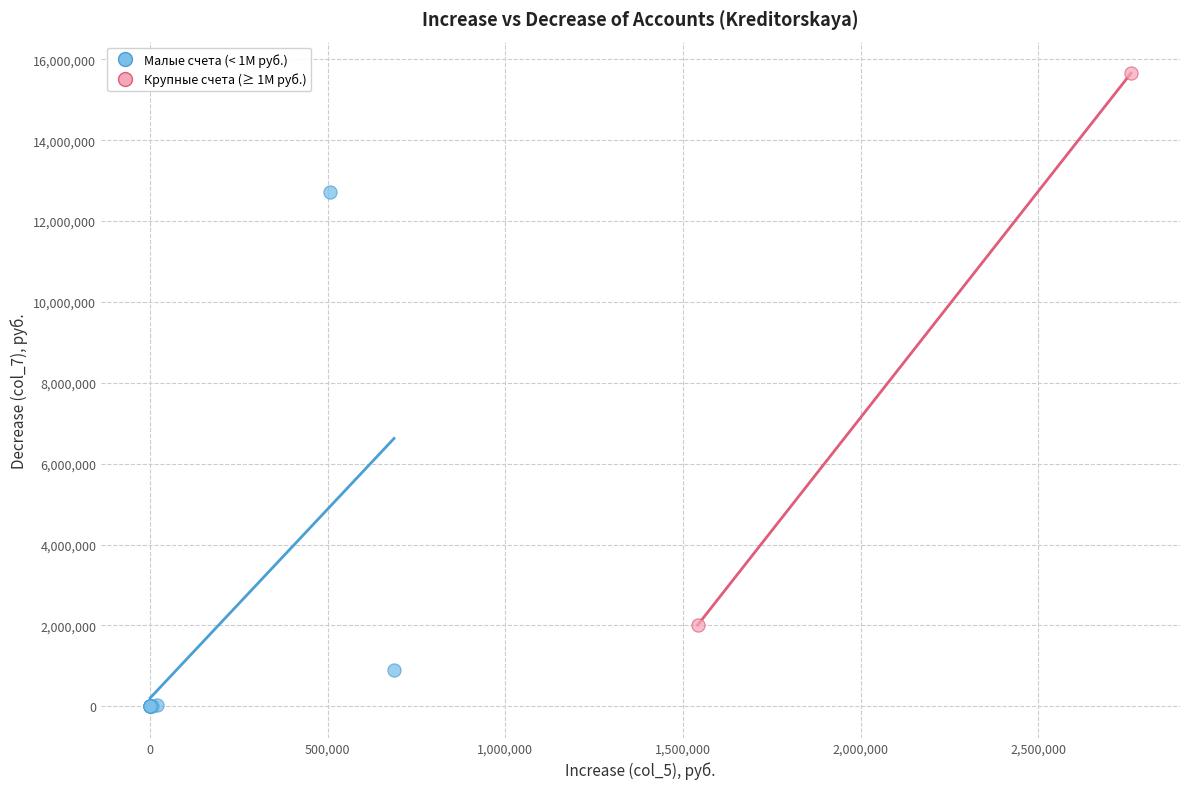

What are all the series names shown in the legend?

Малые счета (< 1M руб.), Крупные счета (≥ 1M руб.)